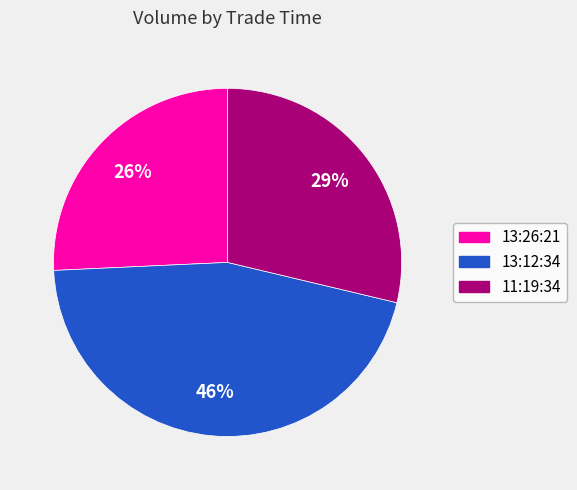

Do 13:12:34 and 11:19:34 together represent more than half of the pie?

Yes